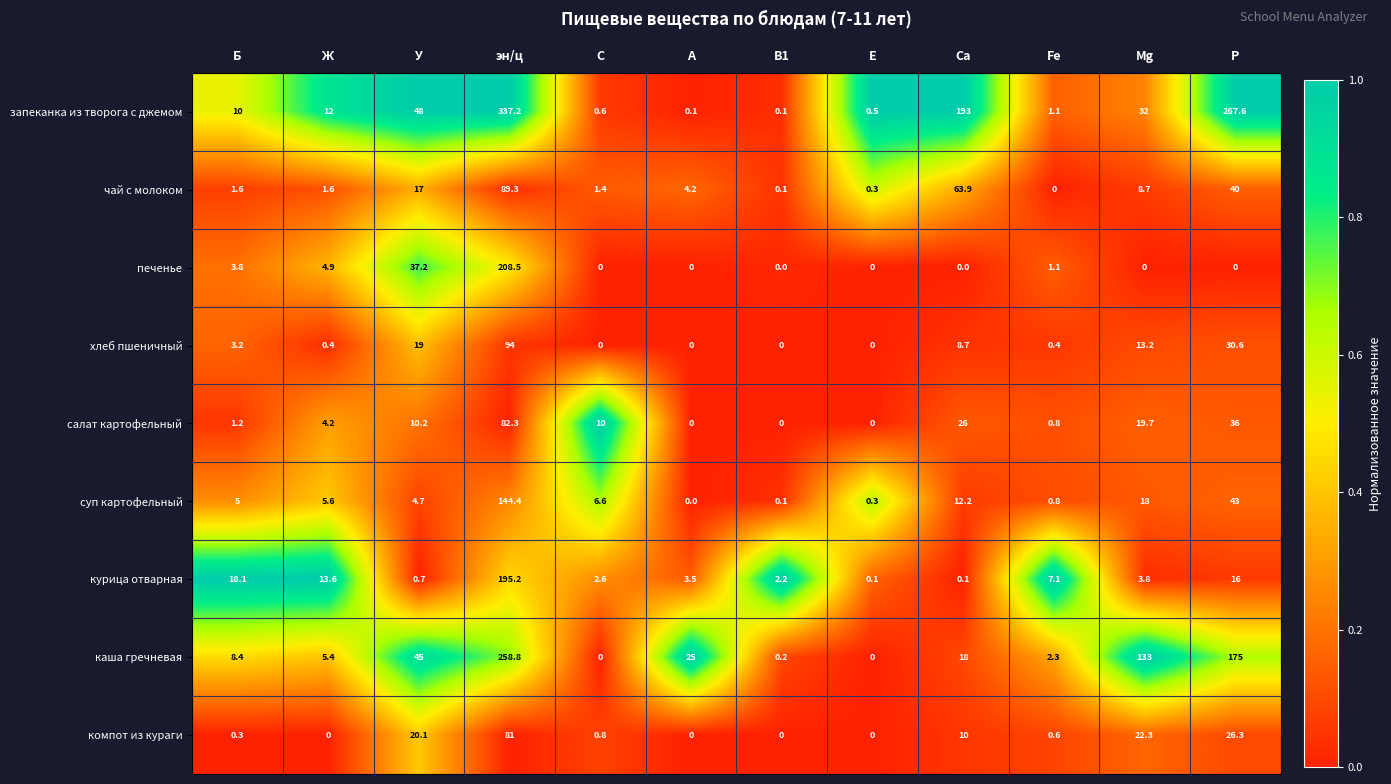

What is the difference between the second highest and second lowest values in the чай с молоком series?

63.8